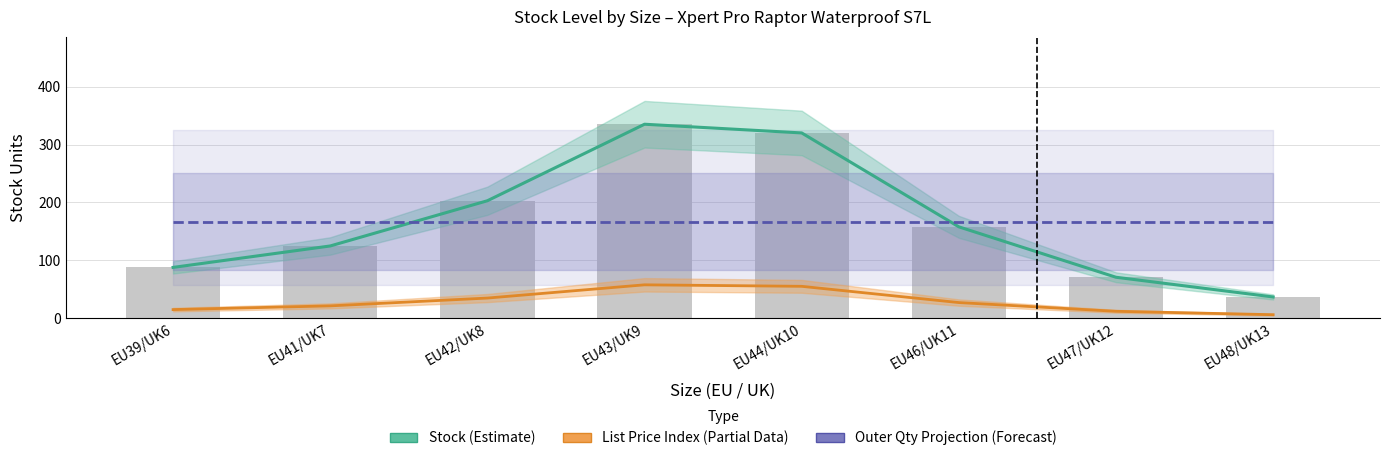

At which label does Outer Qty Projection (Forecast) reach its peak?

EU39/UK6